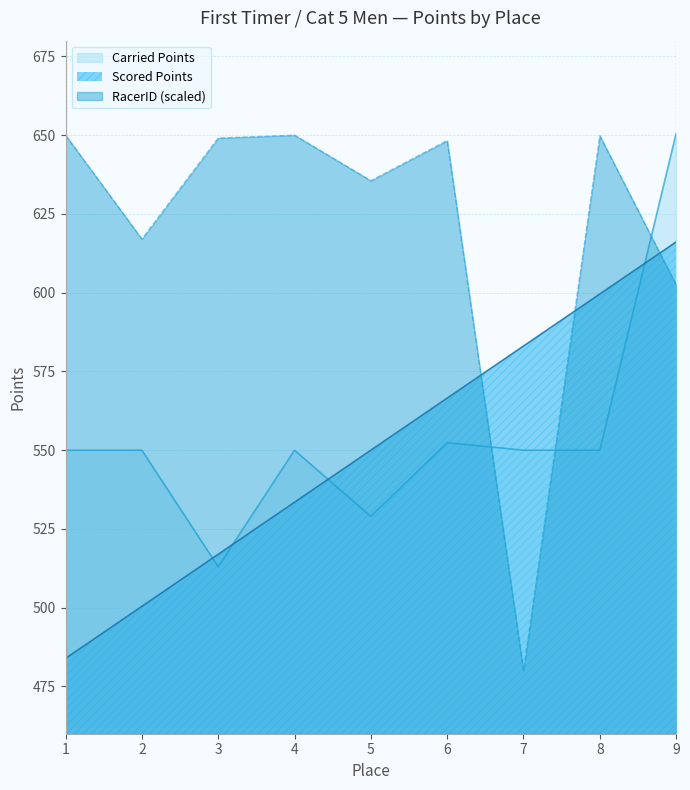

What is the maximum value shown in the chart?

650.6